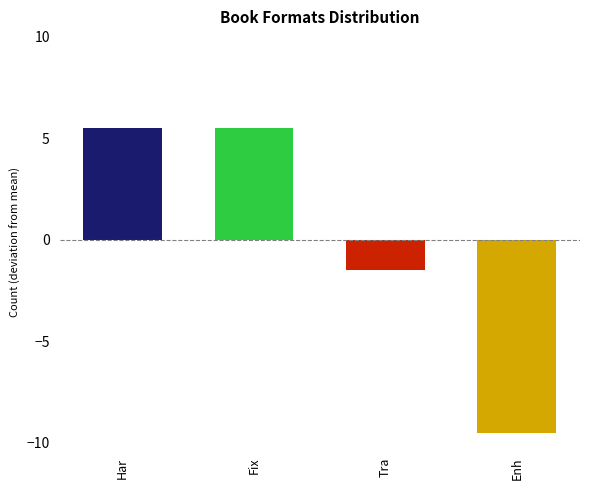

Is it true that the value at Har is 3.4?

False